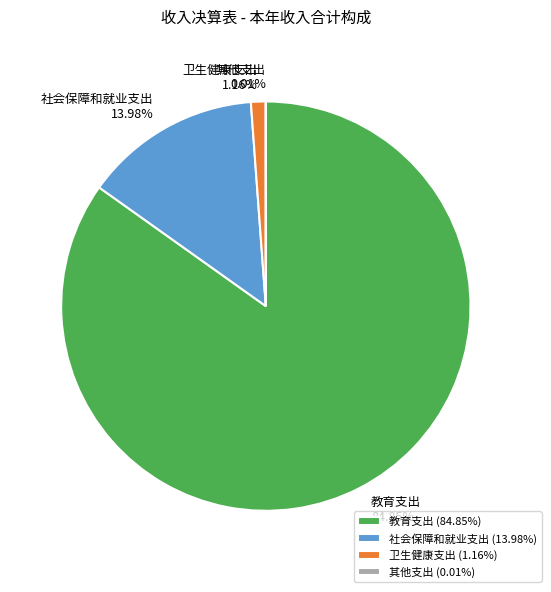

The 社会保障和就业支出 slice represents 14% of the pie. True or false?

True